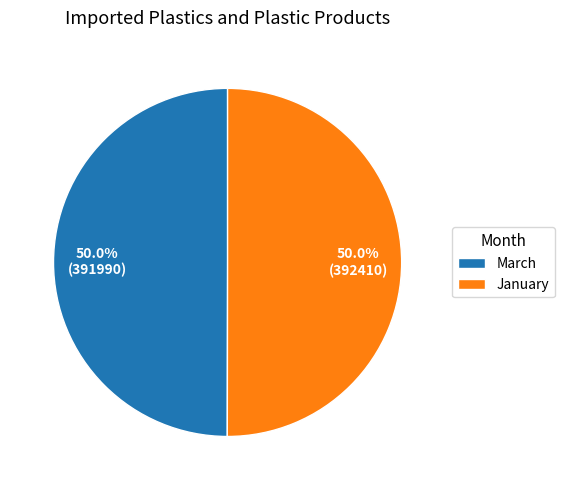

How many slices are in this pie chart?

2